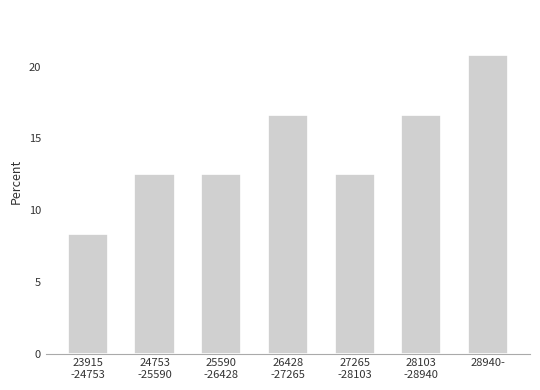

Reading left to right, extract all data points from this chart.

8.3	12.5	12.5	16.7	12.5	16.7	20.8